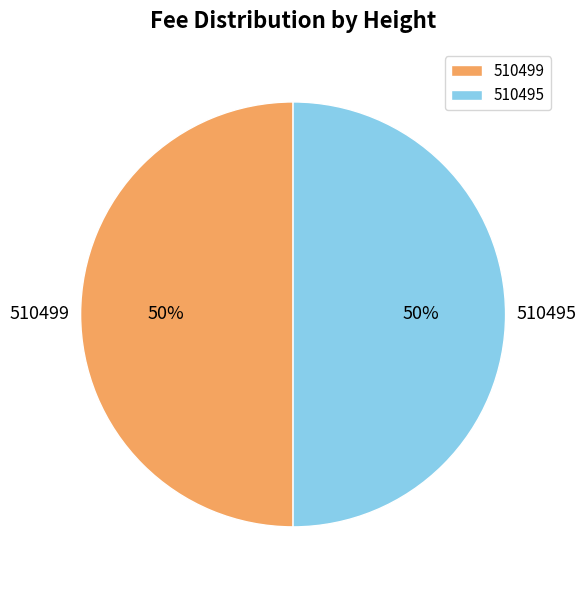

To the nearest percent, what percentage of the pie is 510495?

50%